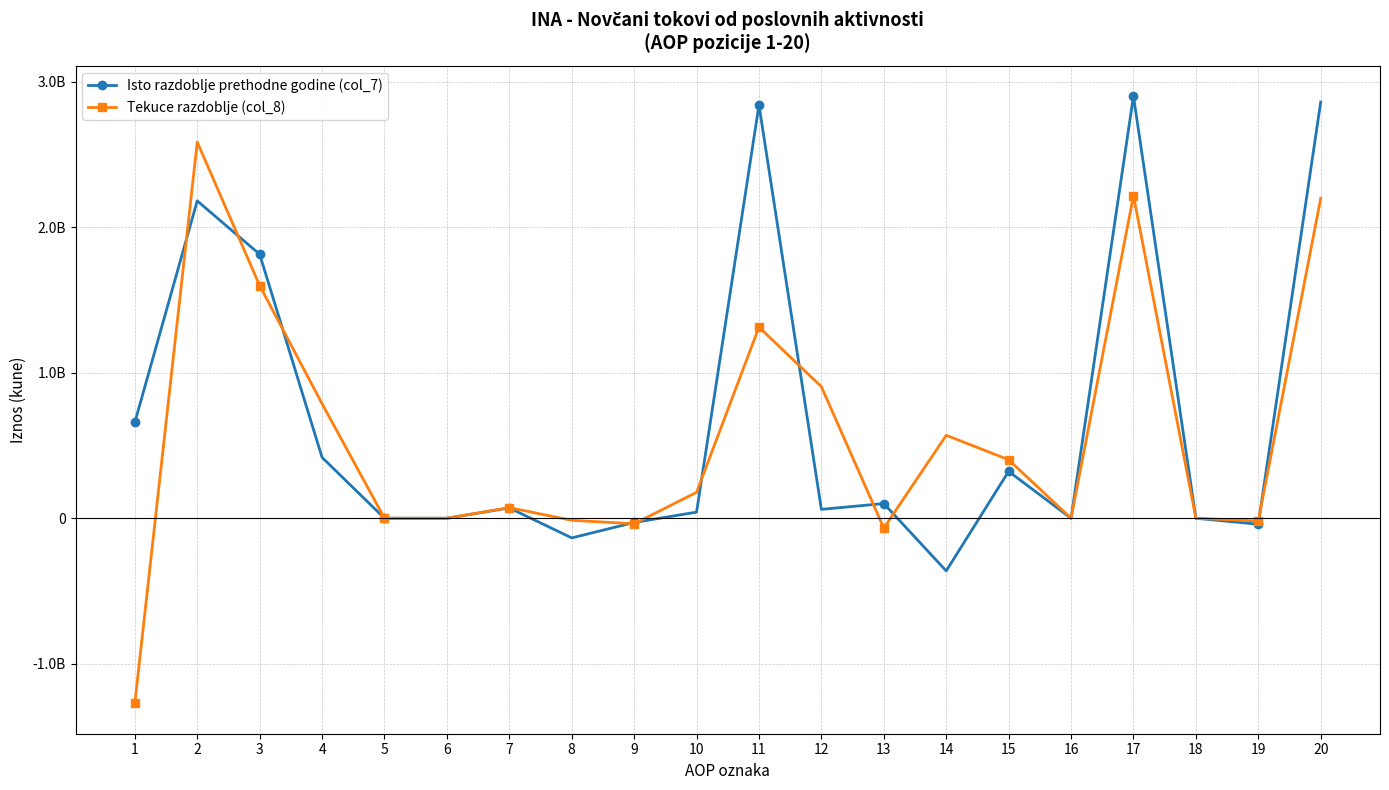

Which series changed the most between 9 and 12?

Tekuce razdoblje (col_8)